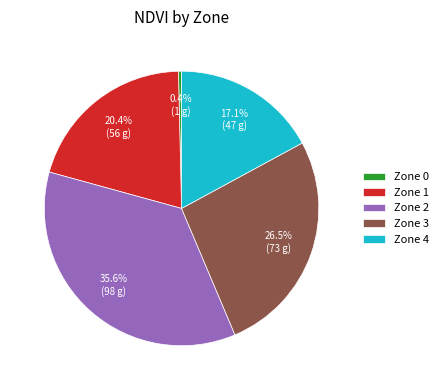

Which slice is the smallest?

Zone 0